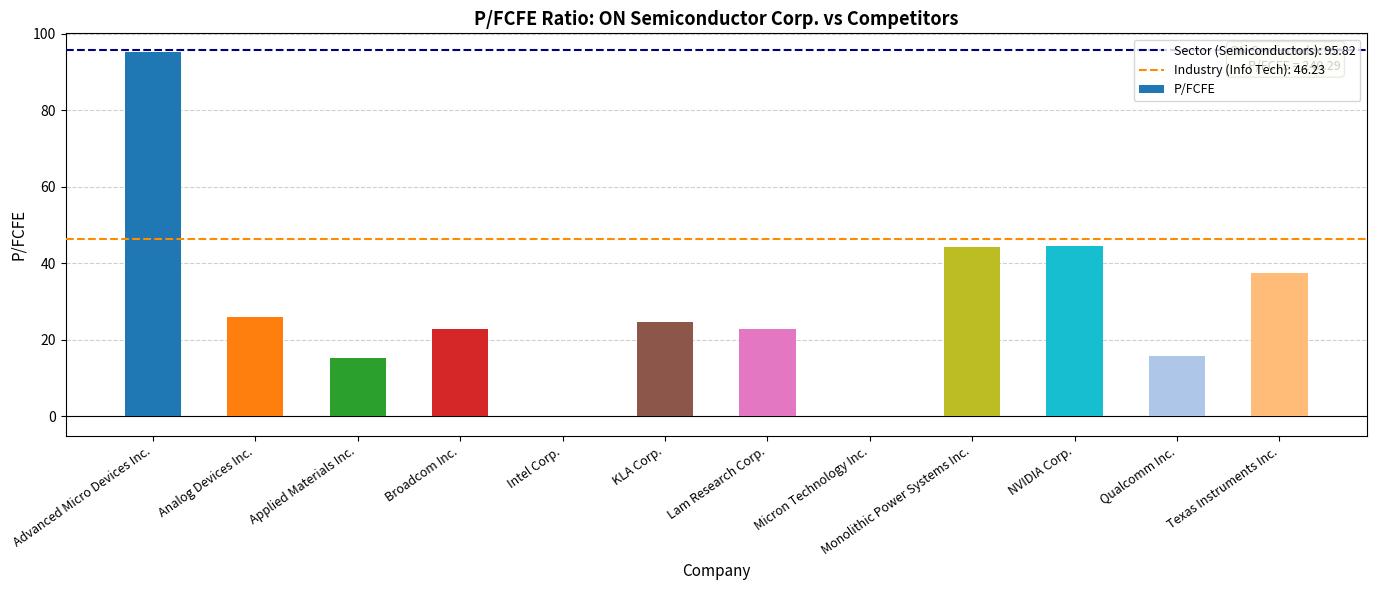

The chart shows a value of 44.6 at NVIDIA Corp.. True or false?

True